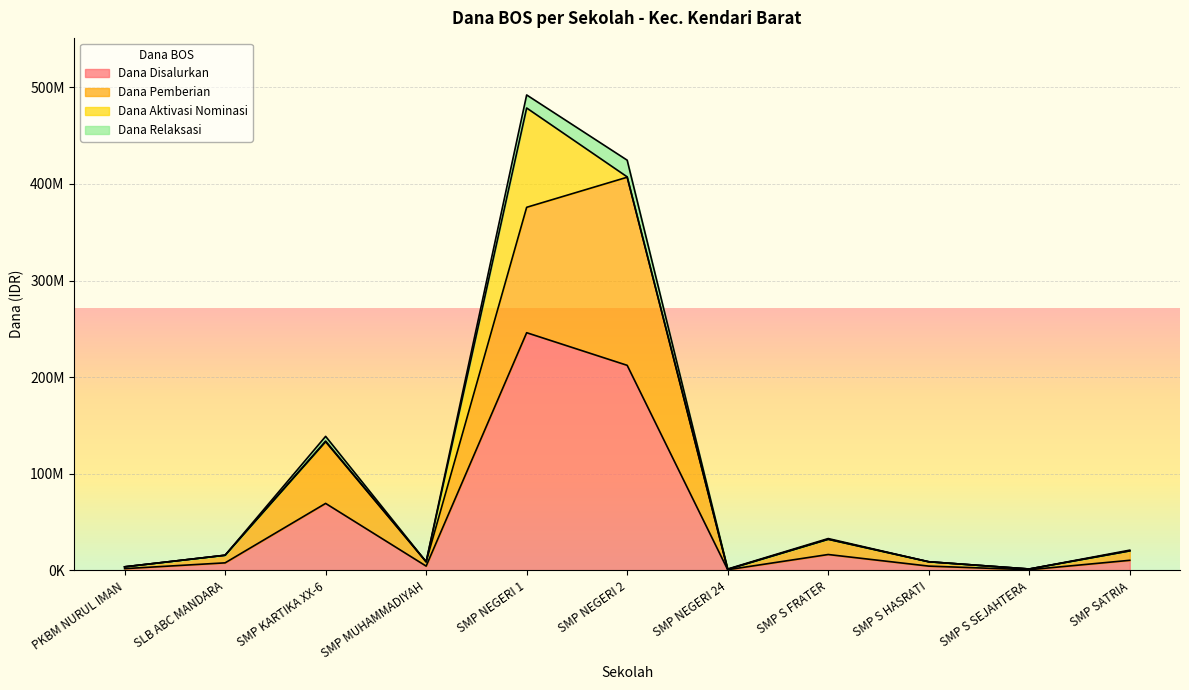

True or false: Dana Pemberian and Dana Disalurkan cross at least once.

False